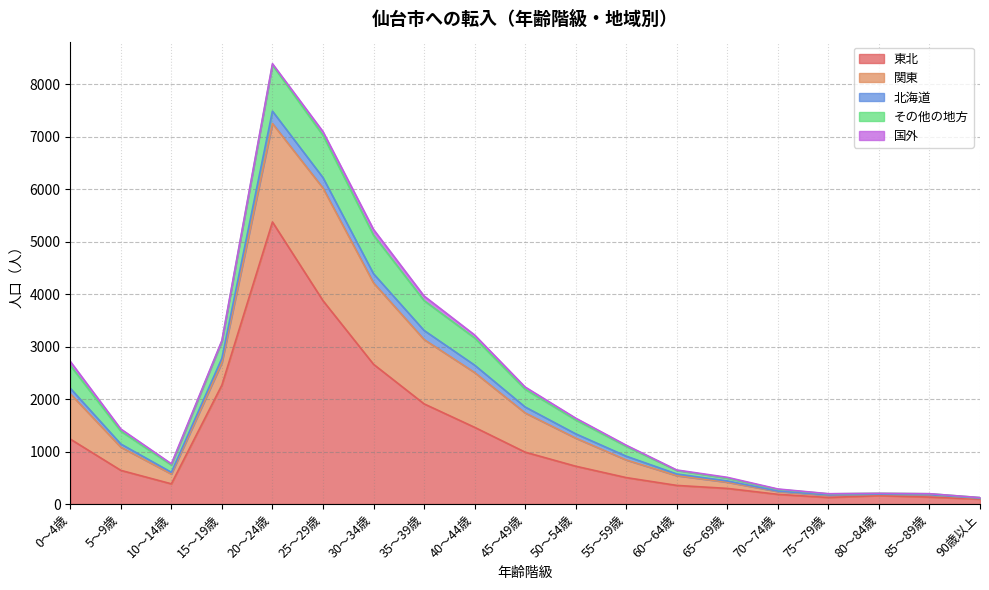

What is the highest value of the 東北 series?

5374